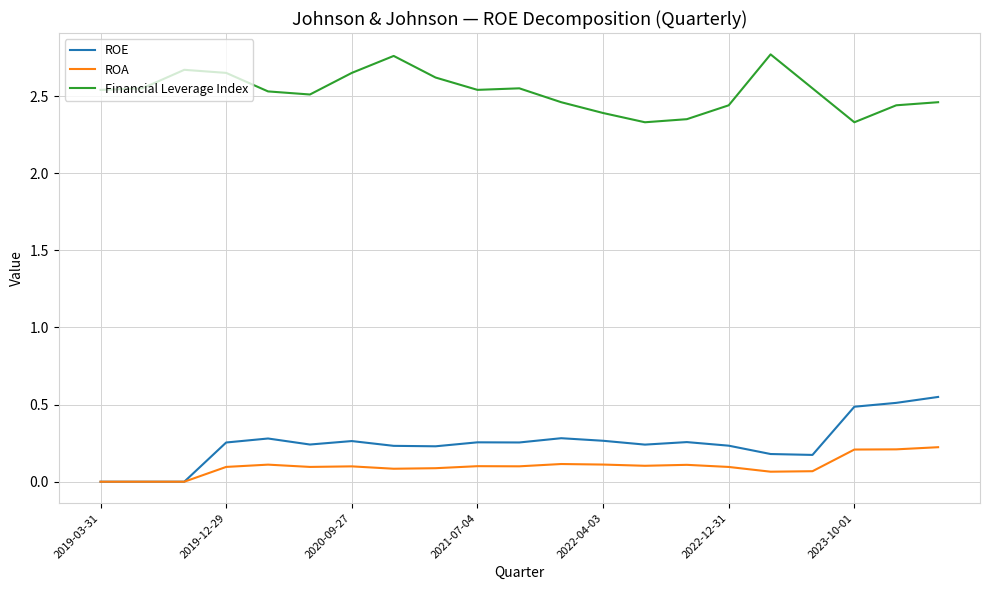

List the series in order of their peak value, highest first.

Financial Leverage Index, ROE, ROA